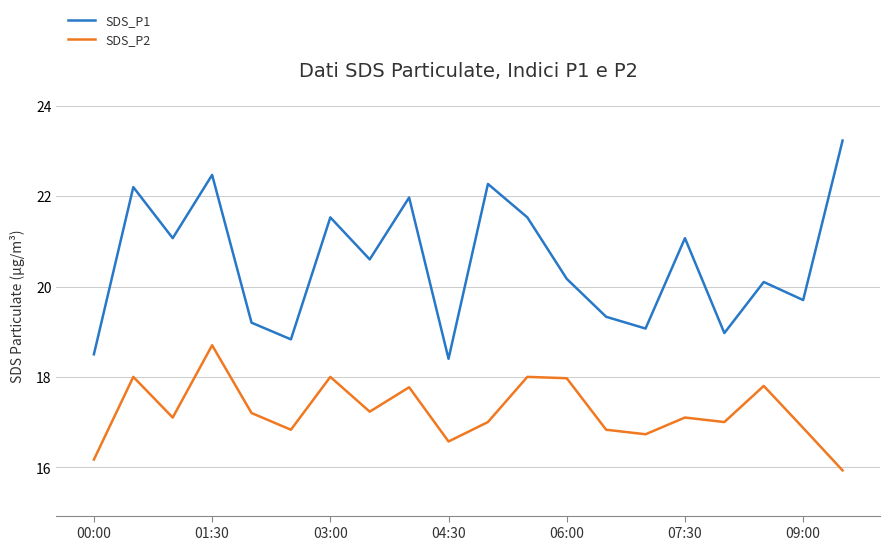

Rank the series by their maximum value, from highest to lowest.

SDS_P1, SDS_P2